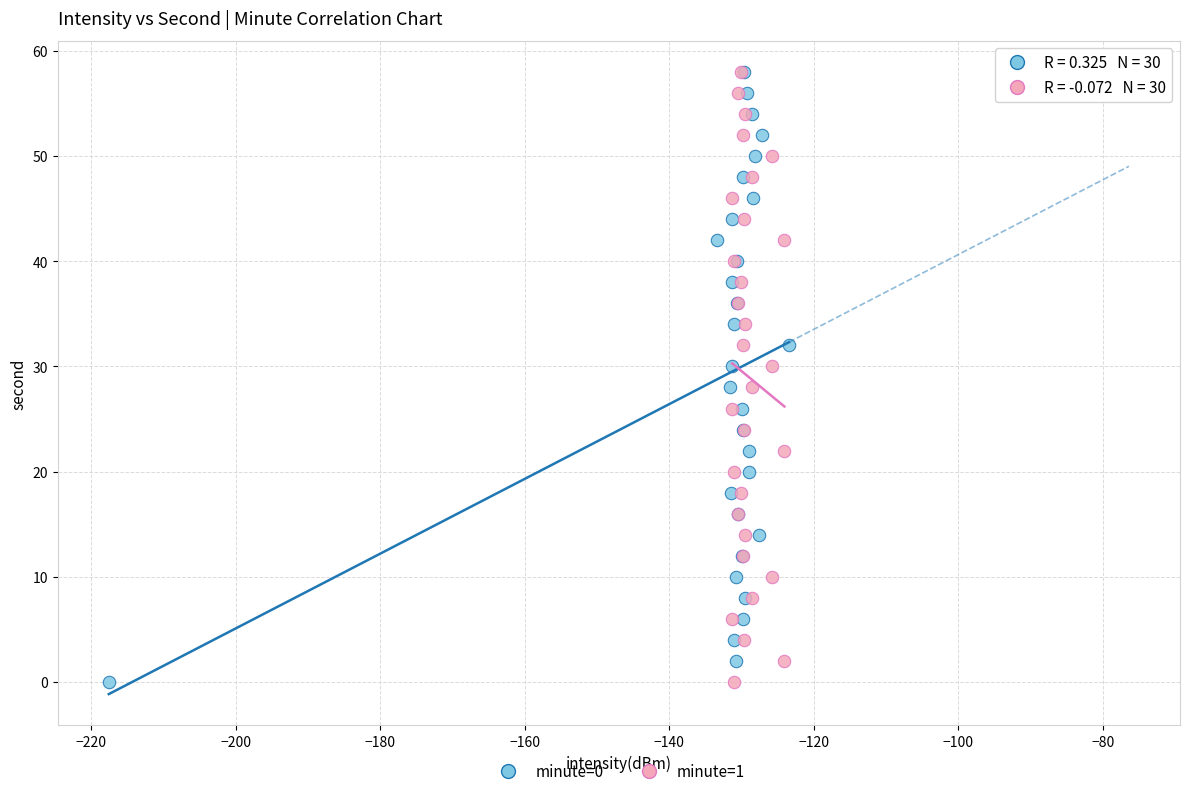

What are all the series names shown in the legend?

minute=0, minute=1